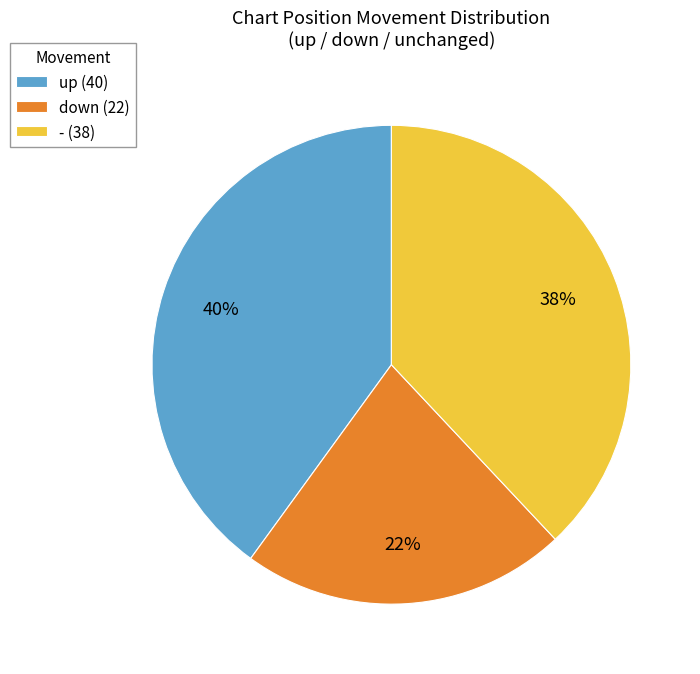

Between - (38) and down (22), which is larger?

- (38)